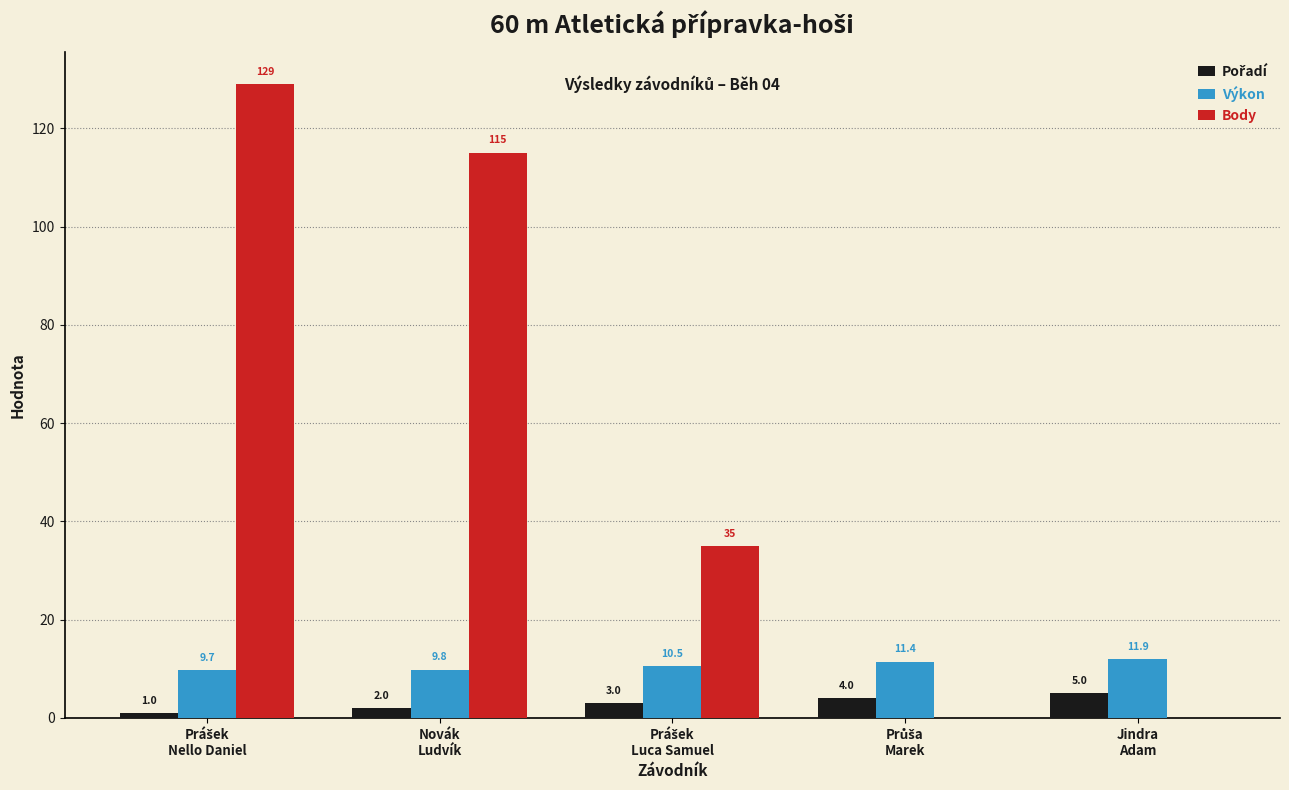

What is the sum of all Body values?

279.0